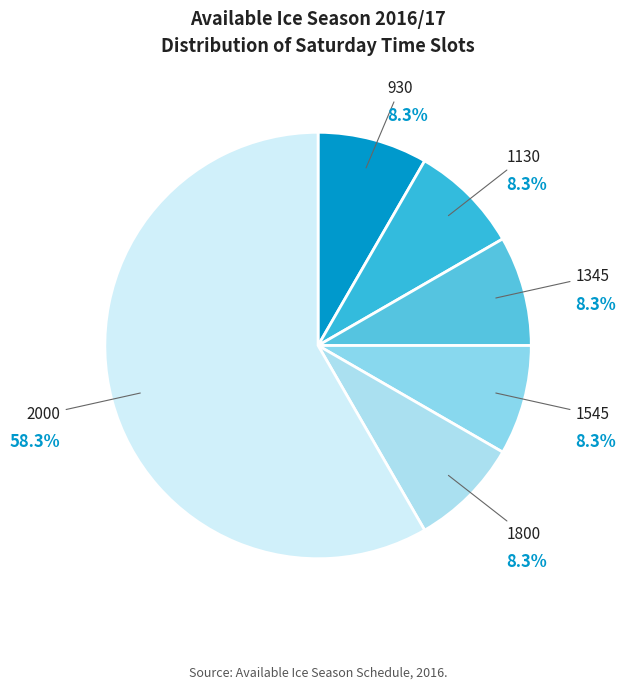

How many slices are in this pie chart?

6